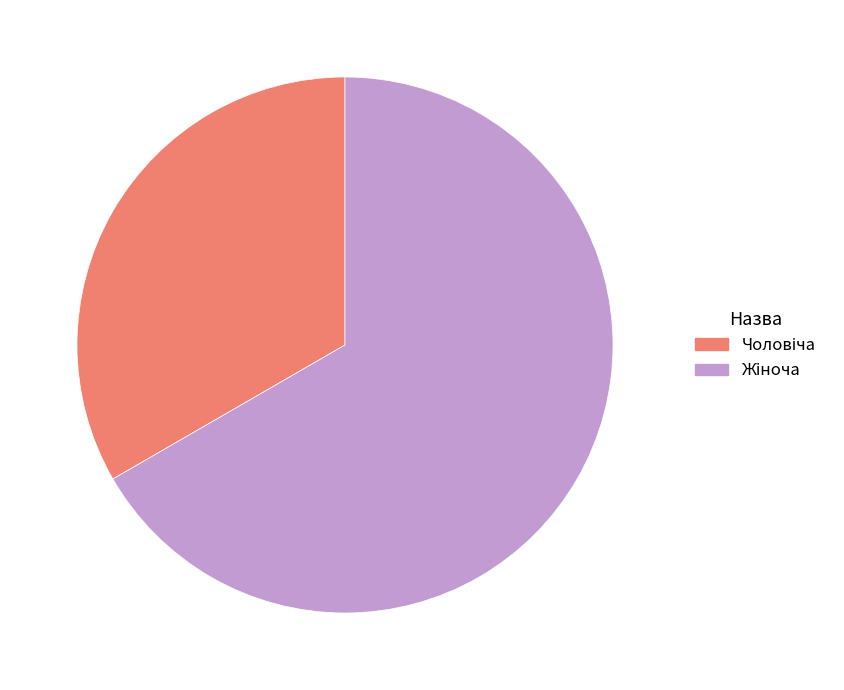

Does any single category account for the majority?

Yes